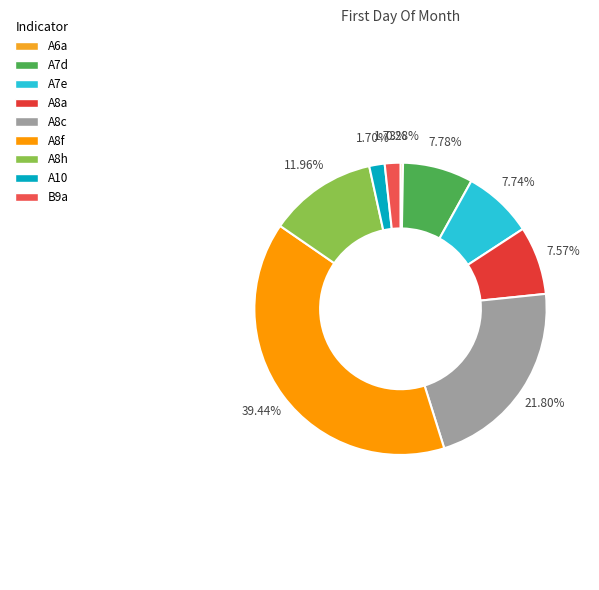

To the nearest percent, what portion does B9a represent?

2%